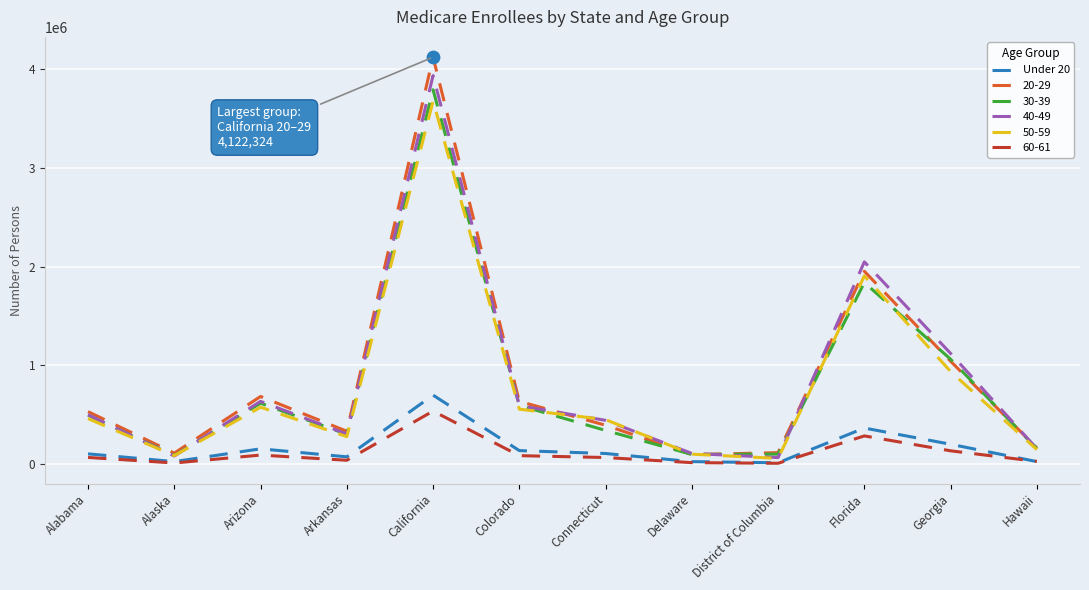

Which series has the widest spread of values?

20-29